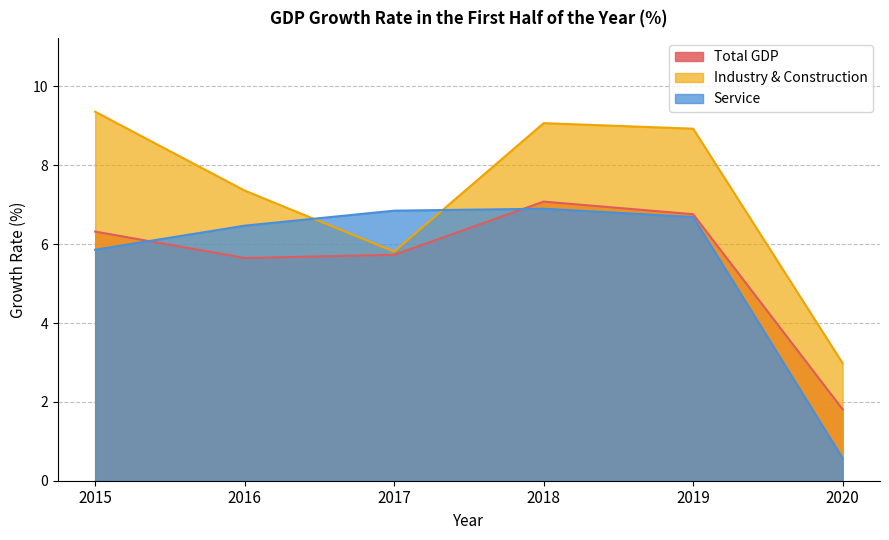

What is the approximate value of Total GDP at 2017?

5.7